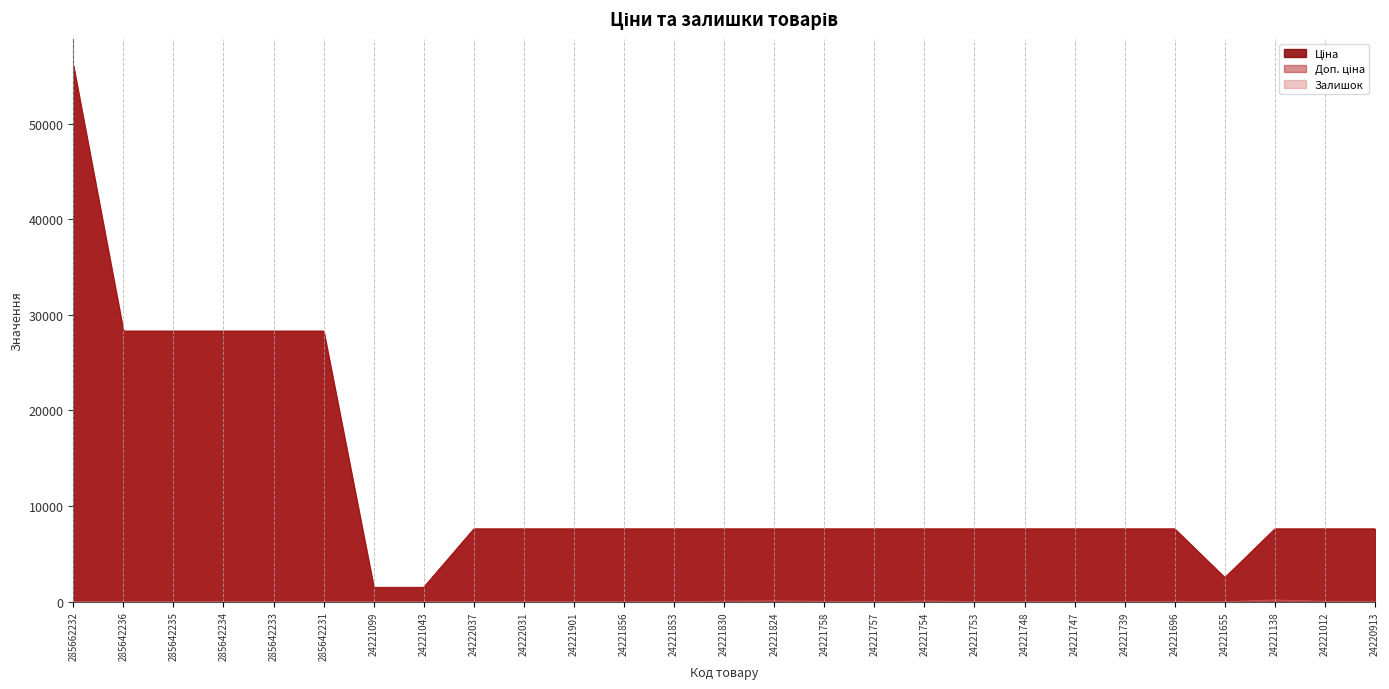

Does the chart have visible grid lines?

Yes